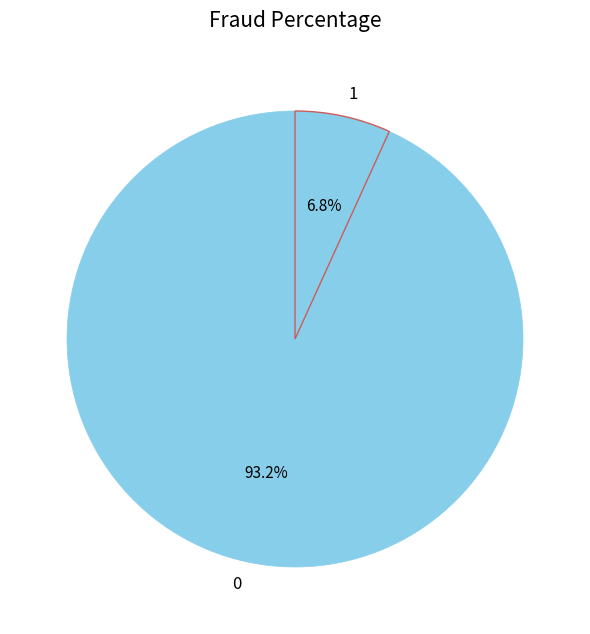

Which category has the smallest portion of the pie?

1